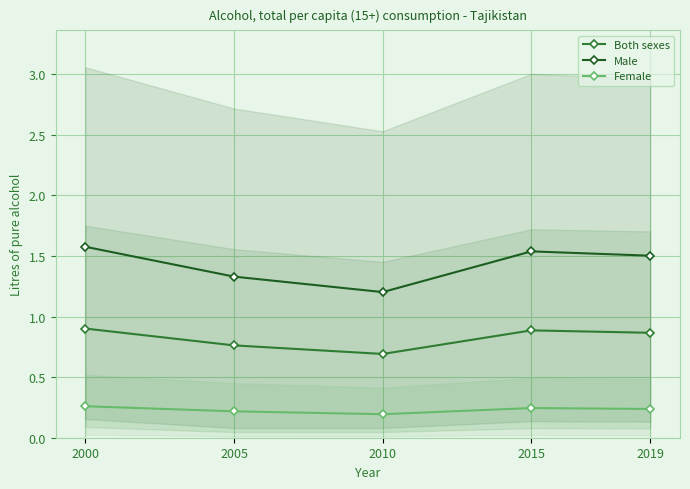

Where is the first local maximum for Male?

2015